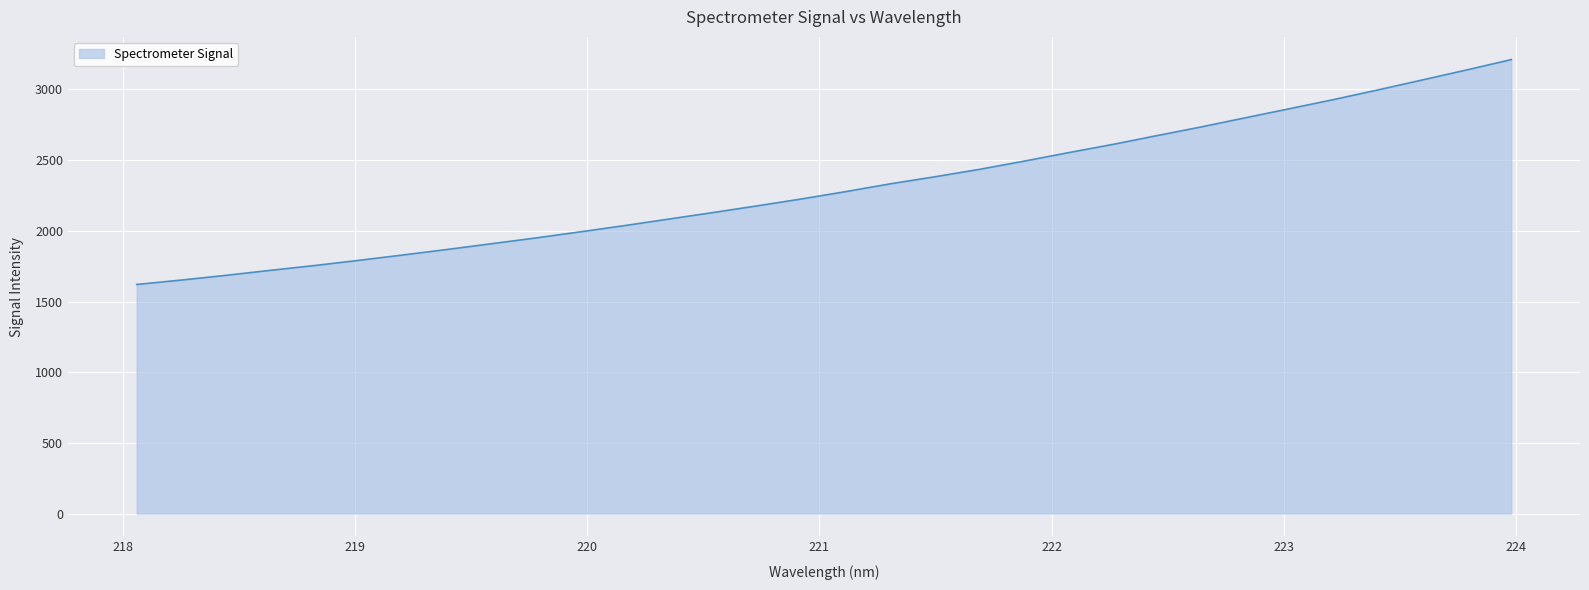

How many lines are shown in the chart?

1